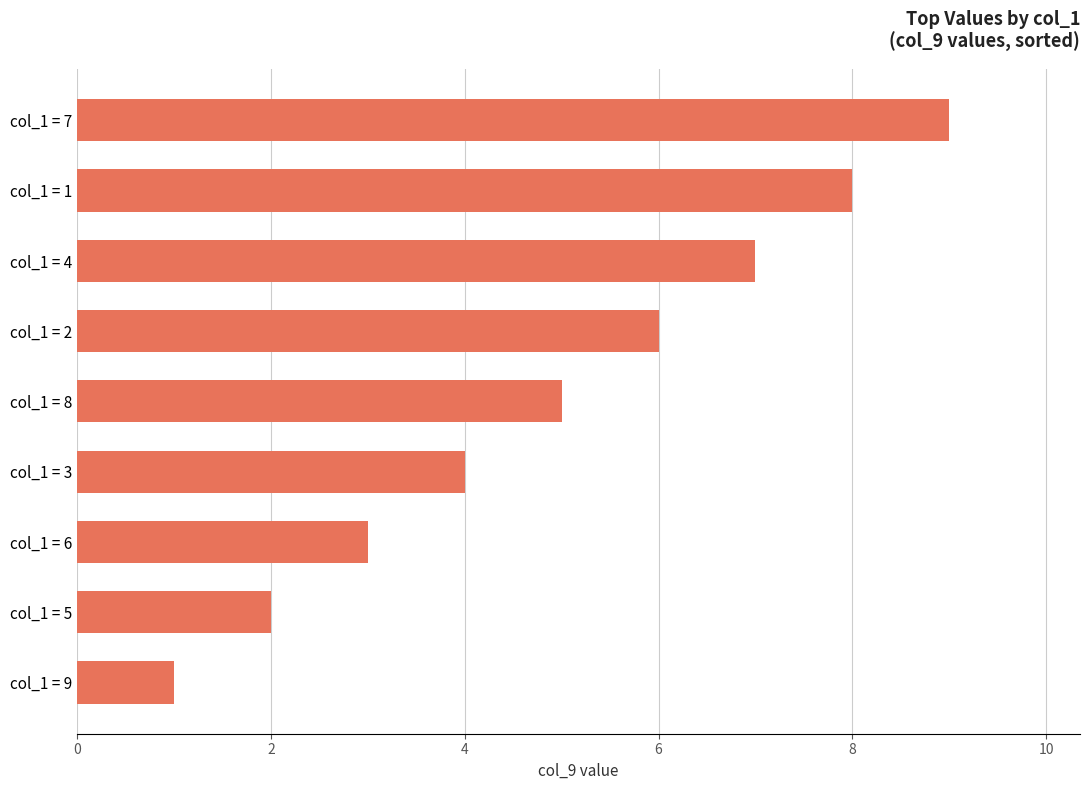

What is the sum of all values?

45